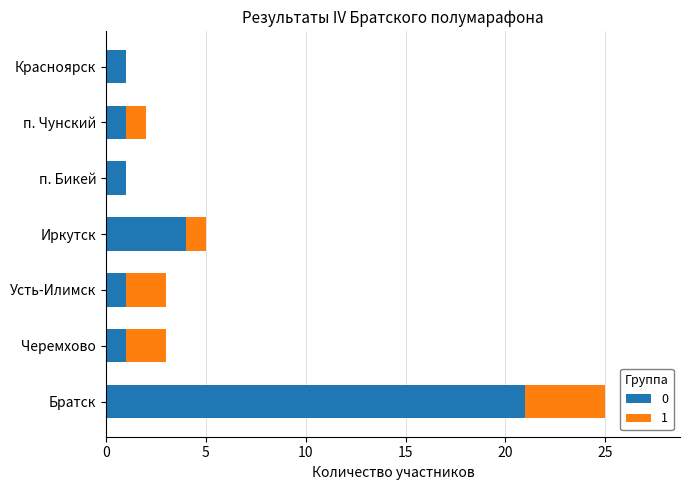

The value of 0 at Братск is 7. True or false?

False